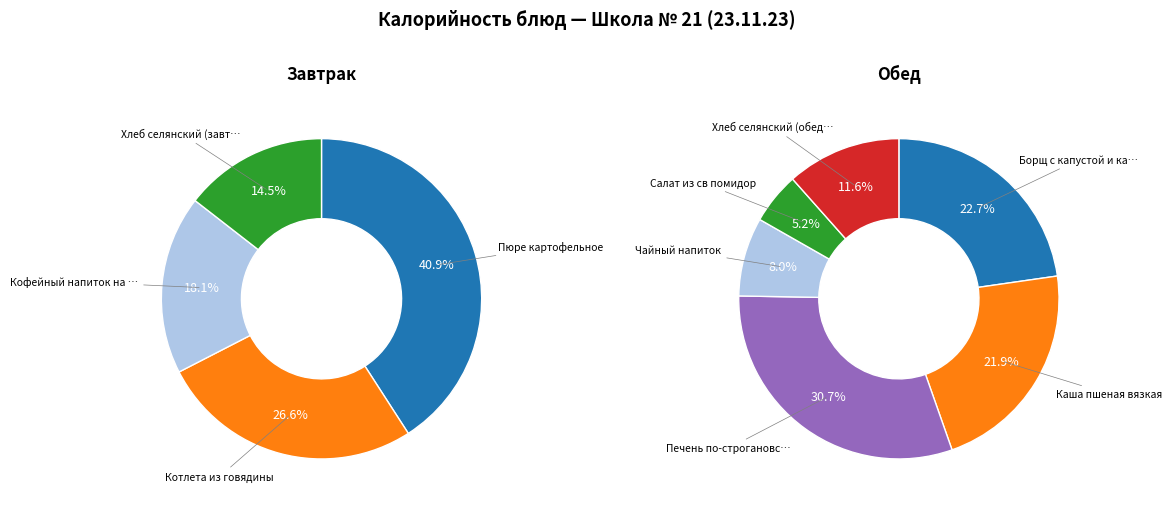

What is the ratio of the value at Борщ с капустой и картоф. to the value at Салат из св помидор?

4.4